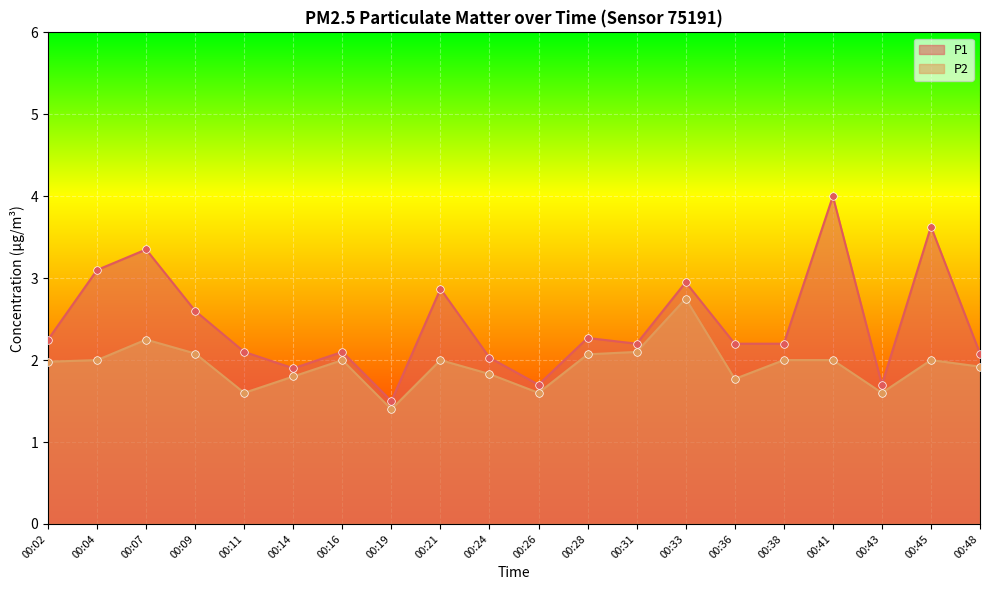

Which series has the largest total across all categories?

P1